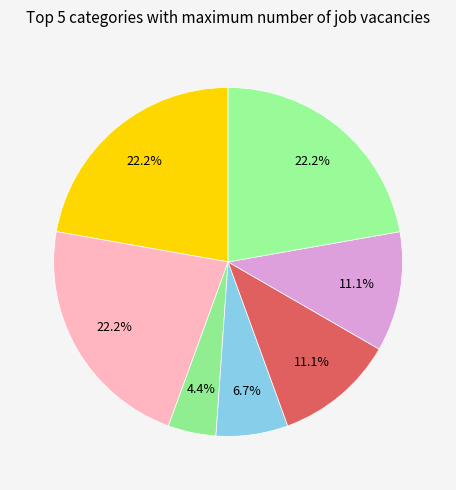

To the nearest percent, what is the average slice percentage?

14%